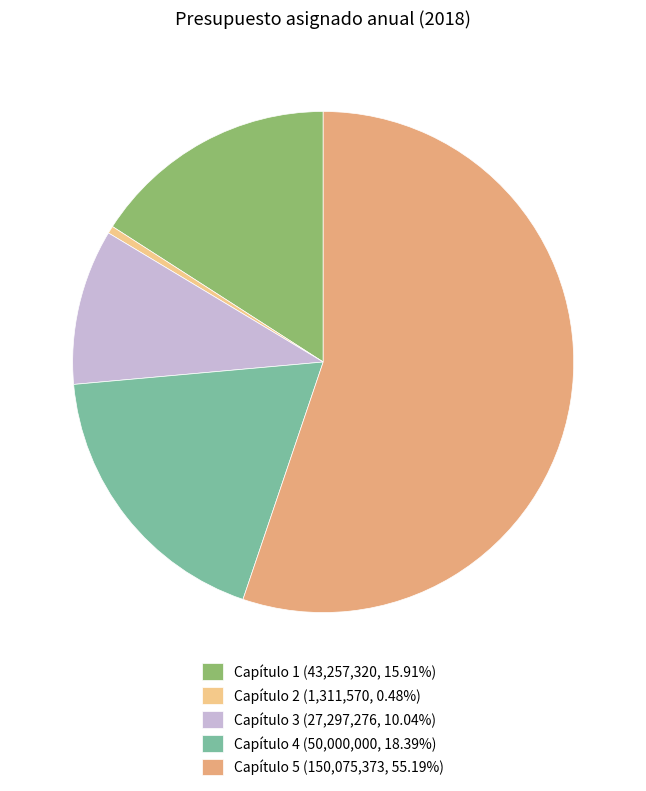

Rank the categories by value from highest to lowest.

Capítulo 5, Capítulo 4, Capítulo 1, Capítulo 3, Capítulo 2